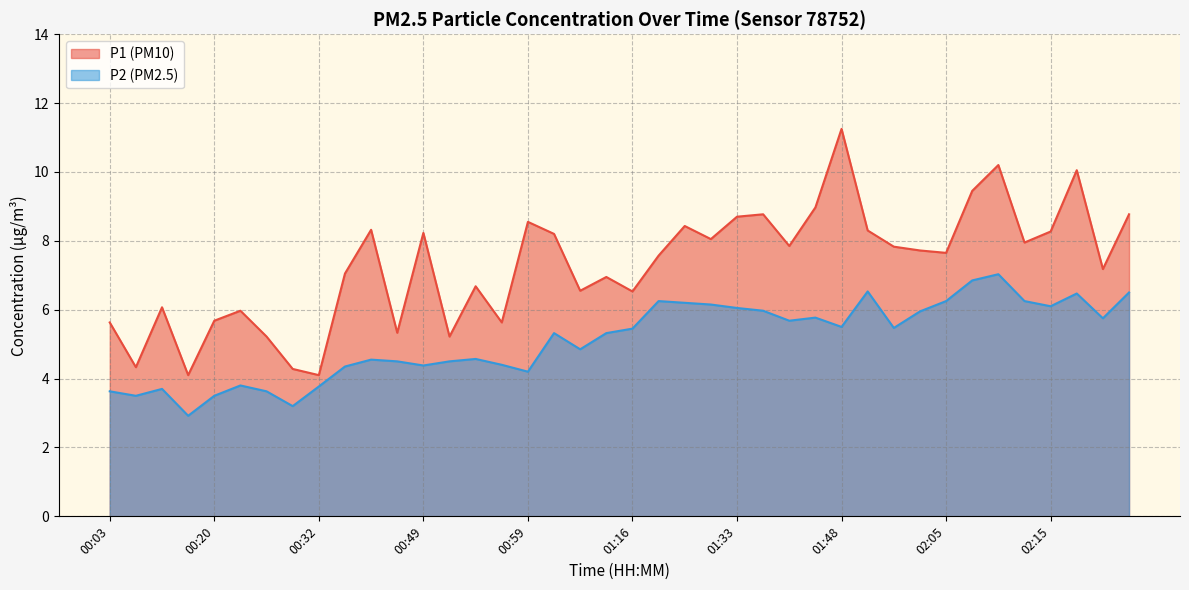

What is the difference between the maximum and minimum values in the P1 series?

7.2